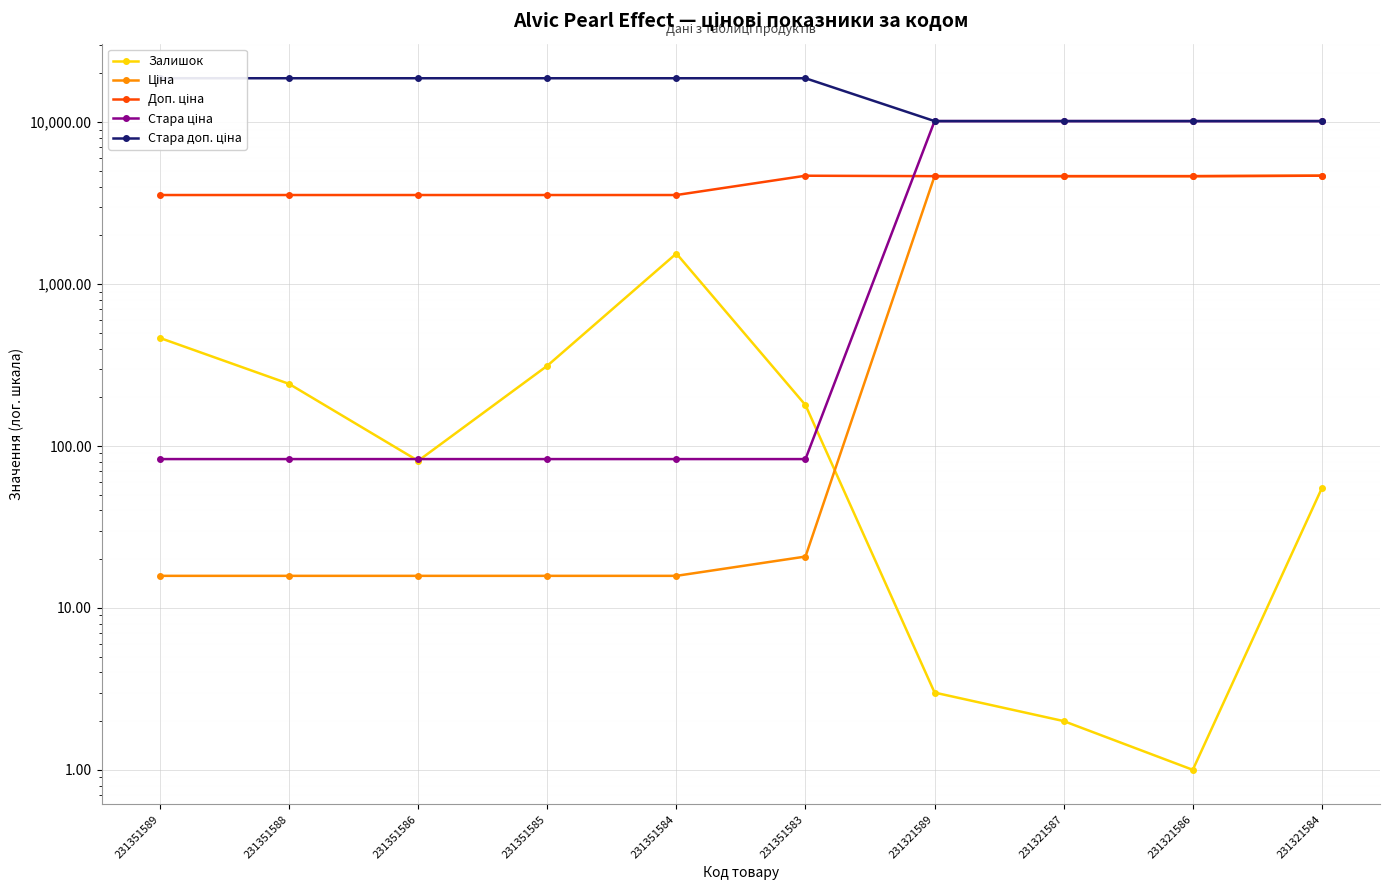

In Залишок, how many points are higher than both neighbors (excluding endpoints)?

1